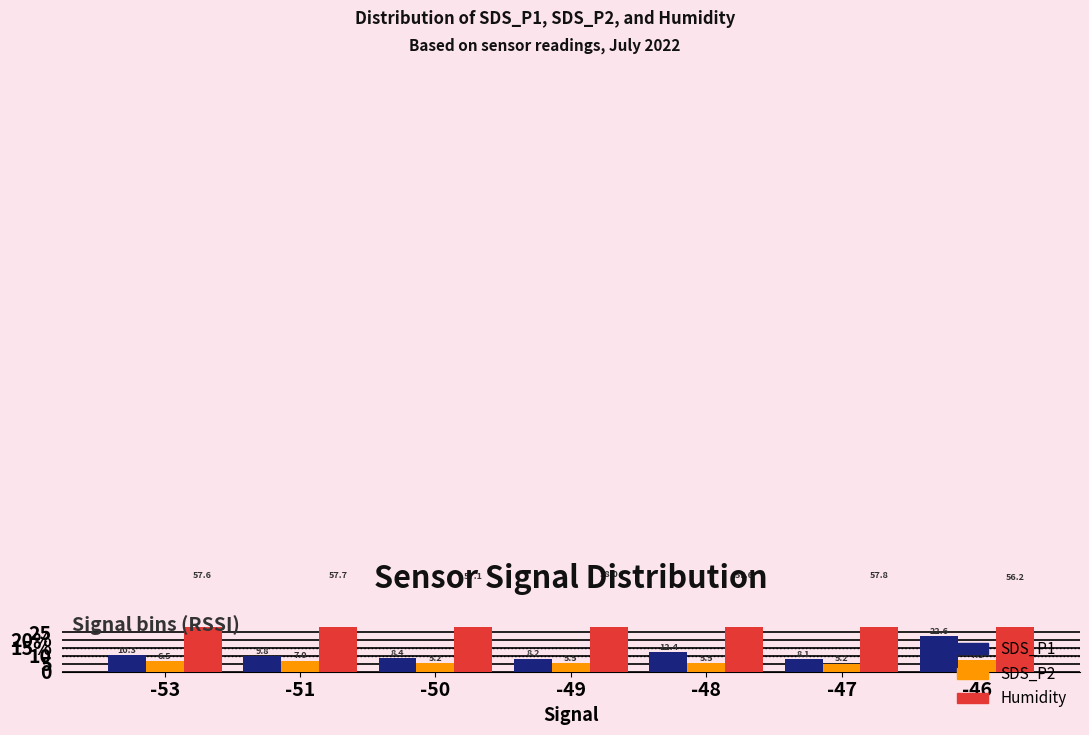

Is the value of SDS_P2 at -48 greater than the value of Humidity at -47?

No